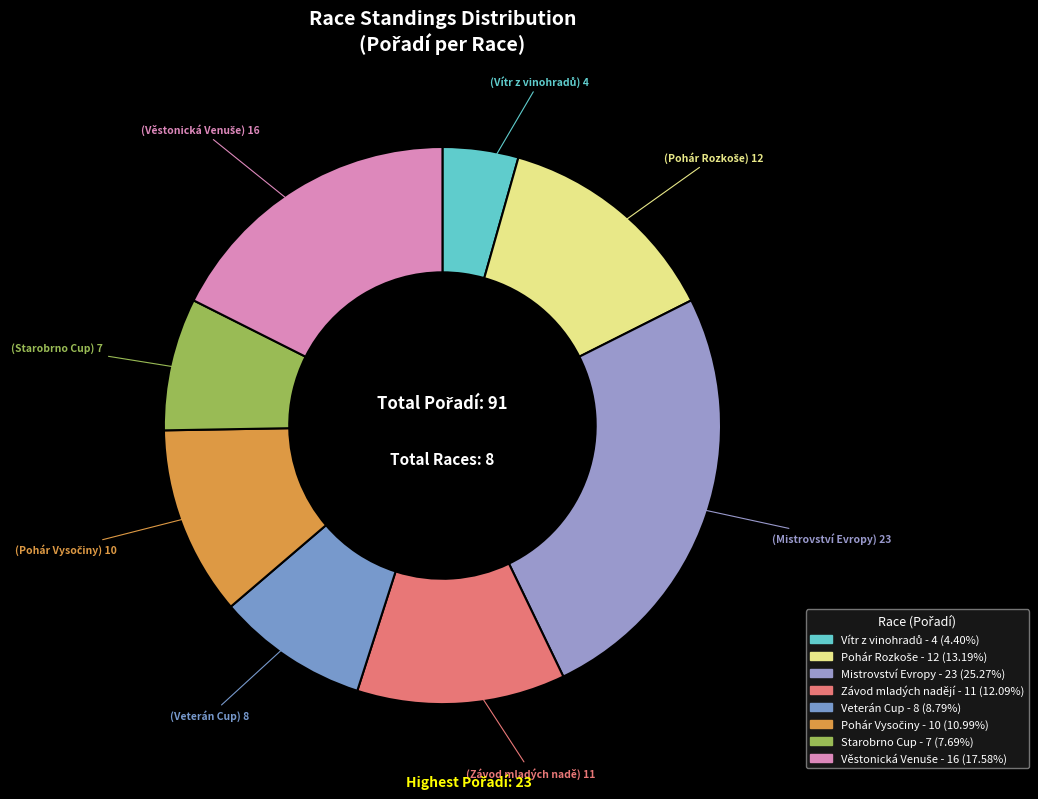

To the nearest percent, what is the average slice percentage?

12%